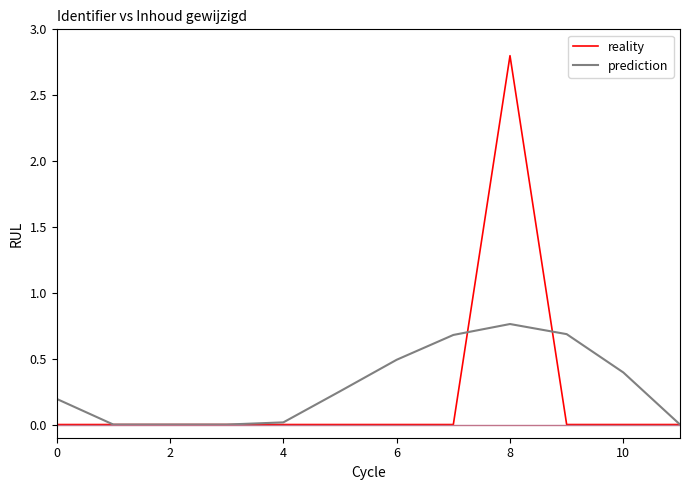

Which series has the widest spread of values?

reality